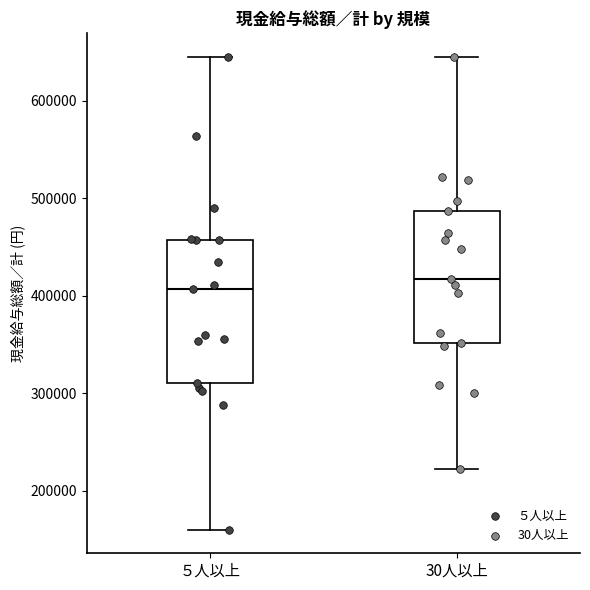

Where does the lower whisker of the box for 30人以上 end on the y-axis? The values are not printed on the chart, so give them approximately, as read against the axis.

220000